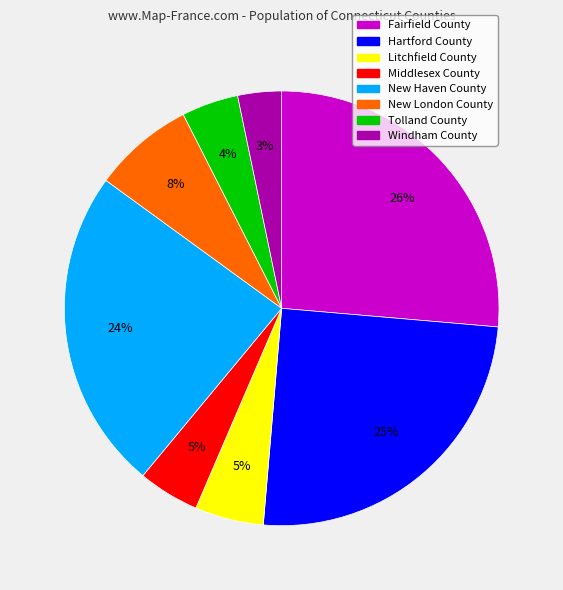

True or false: Hartford County accounts for 11% of the total.

False